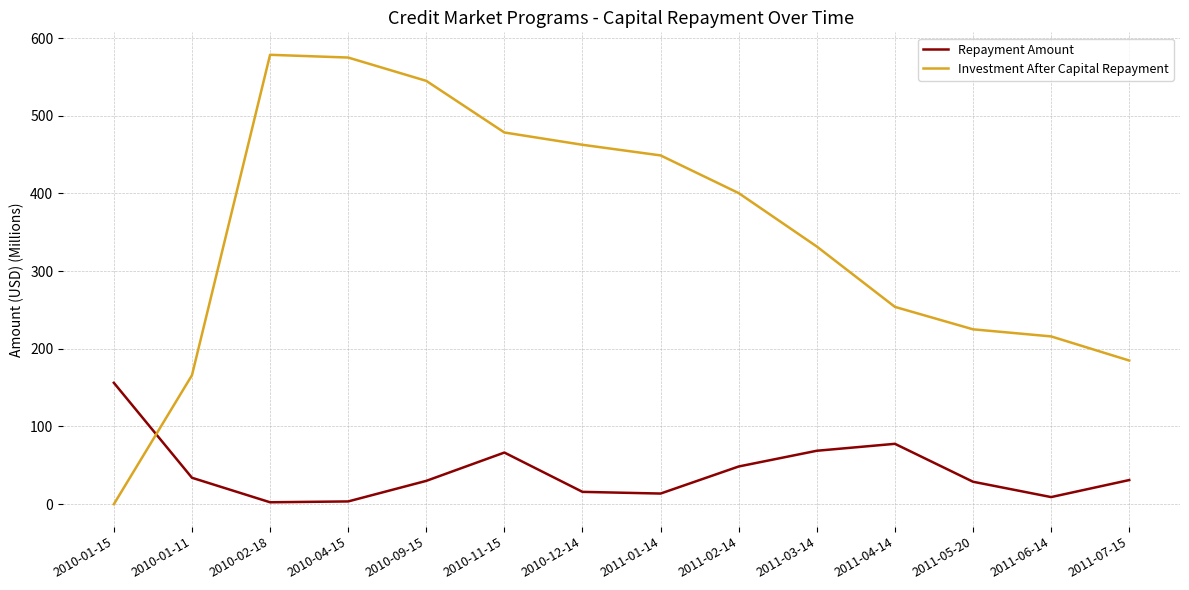

What position from the left is 2010-04-15?

4